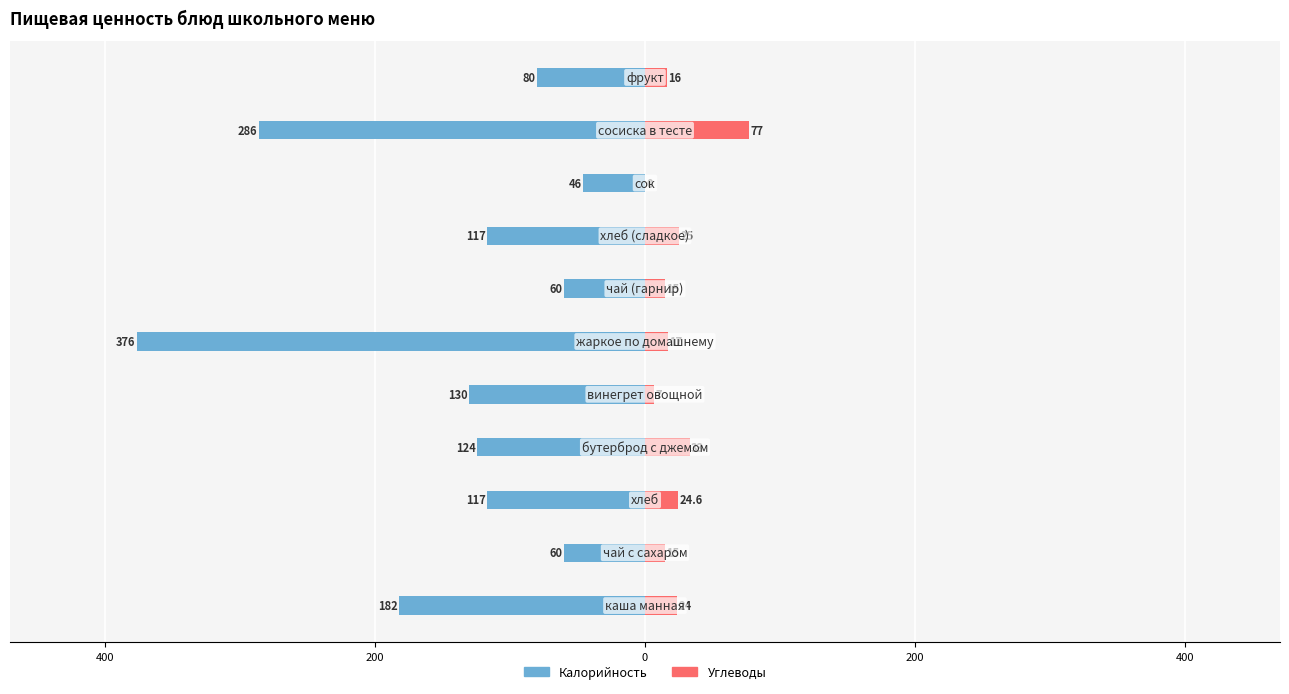

Between 0 and 200, which series saw the biggest shift?

Углеводы